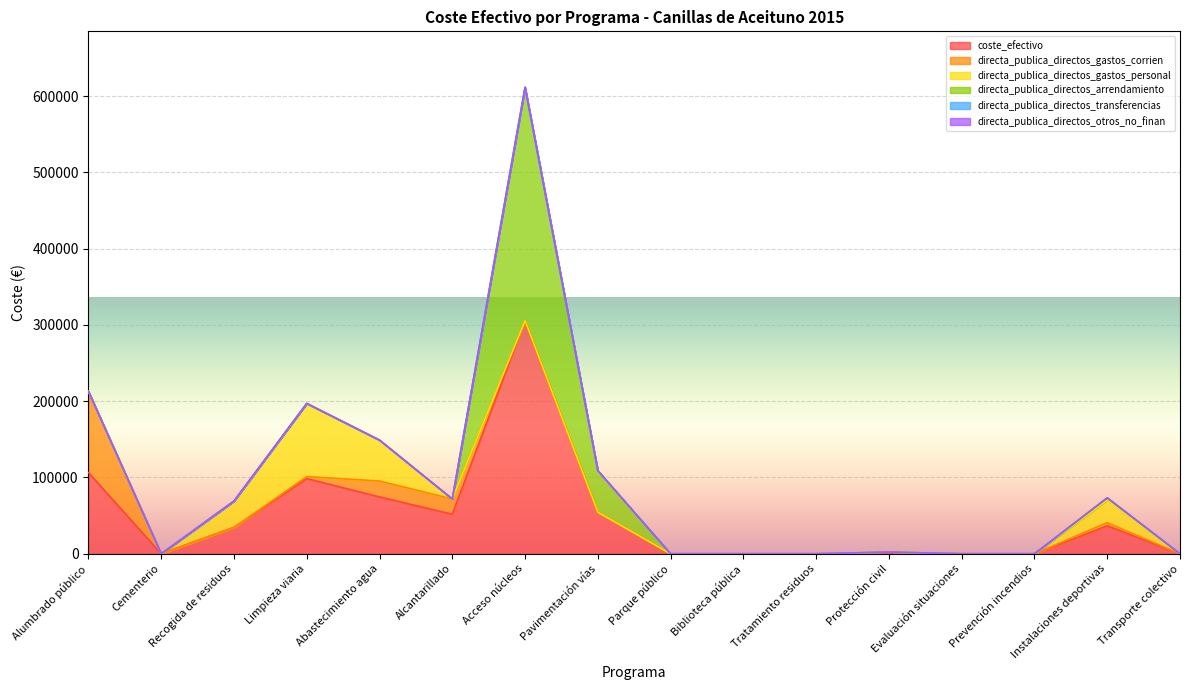

Which series has the widest spread of values?

coste_efectivo